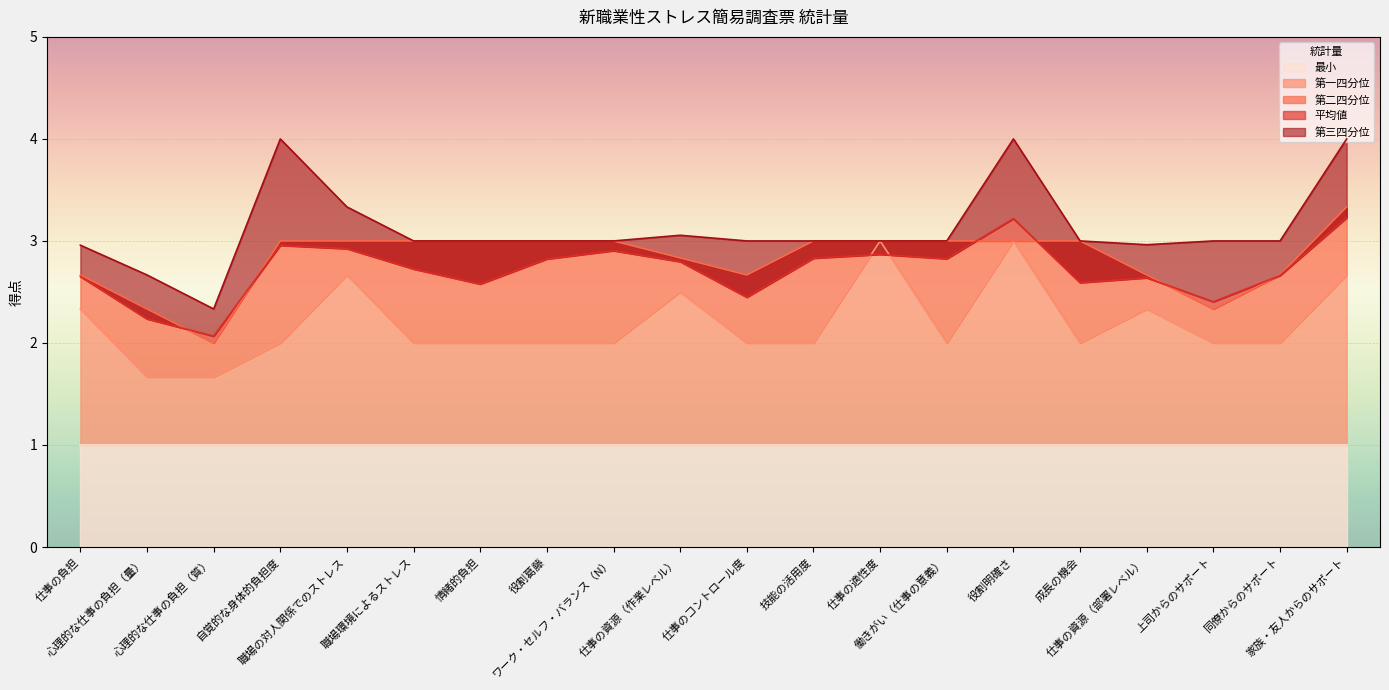

What is the maximum value shown in the chart?

4.0